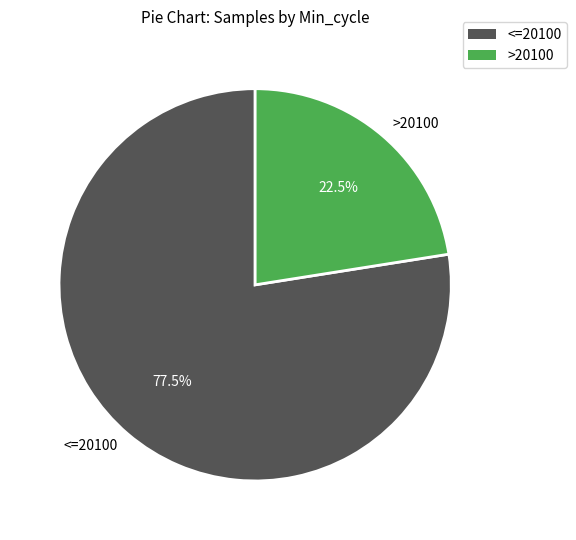

Which slice is the largest?

<=20100